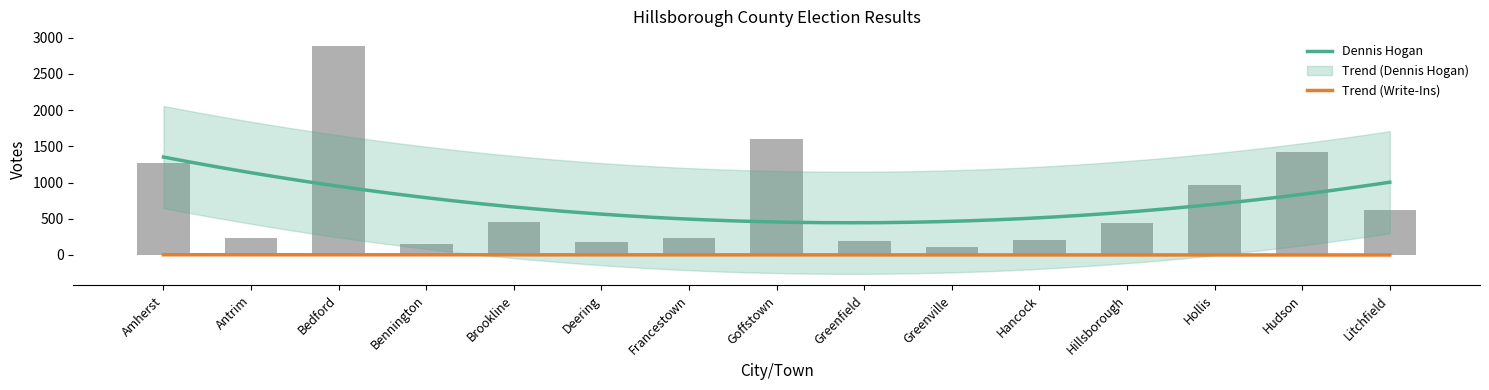

What is the total value across all series at Hudson?

2841